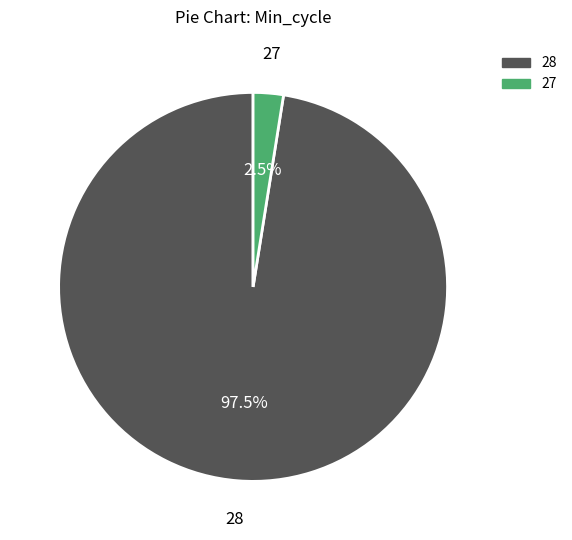

How many slices are in this pie chart?

2